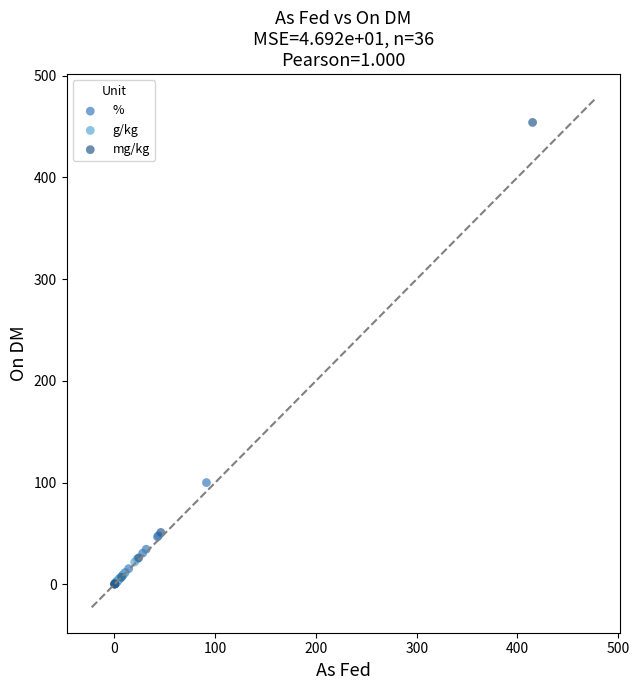

Which series has the widest spread of Y values?

mg/kg